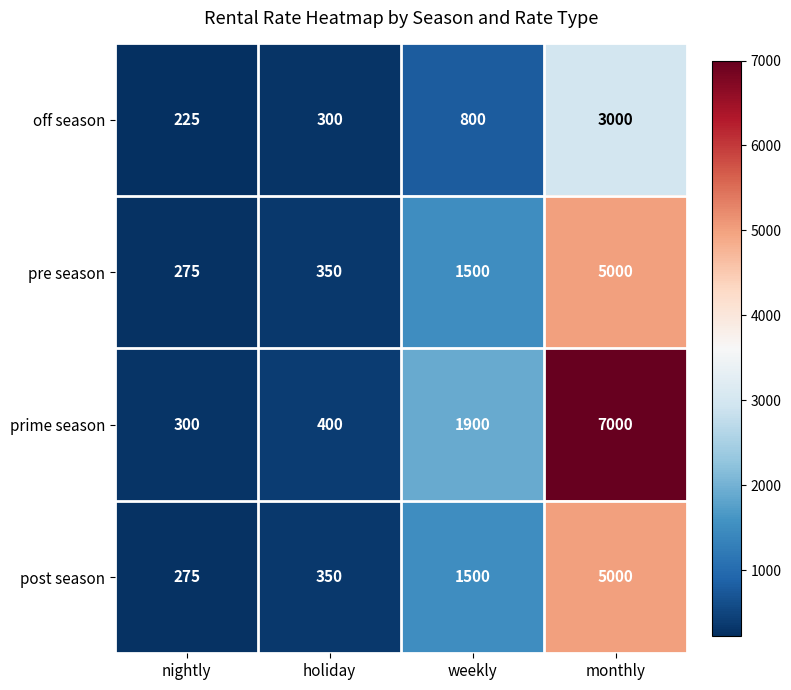

Which category has the highest value across all series?

monthly